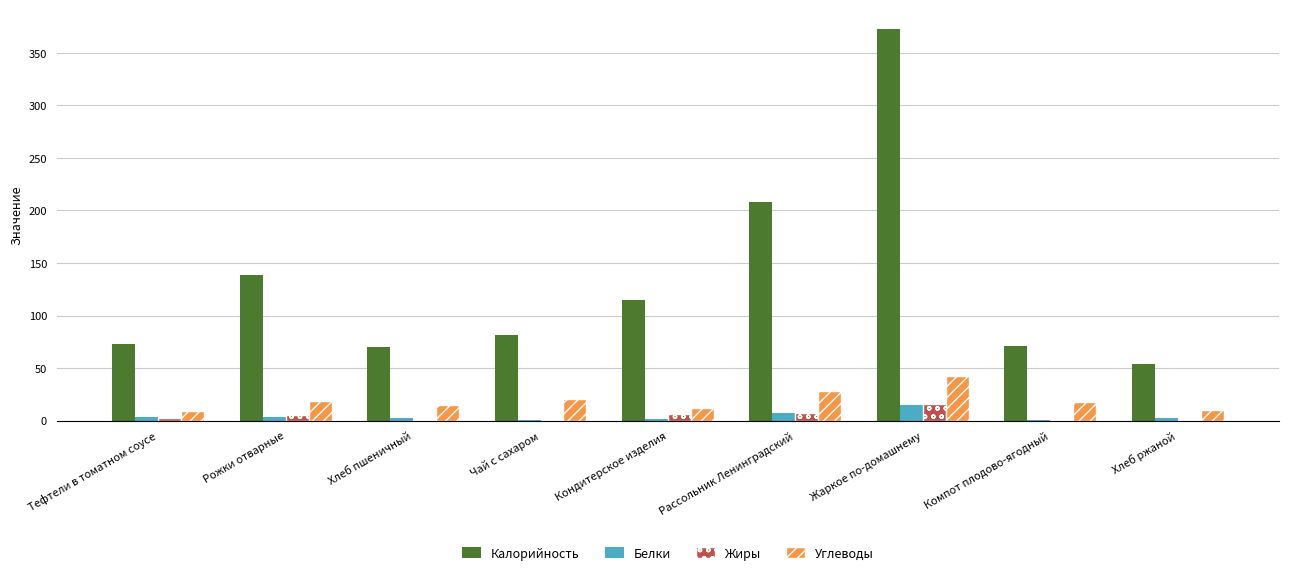

Are the bars grouped side by side (vs. stacked)?

Yes